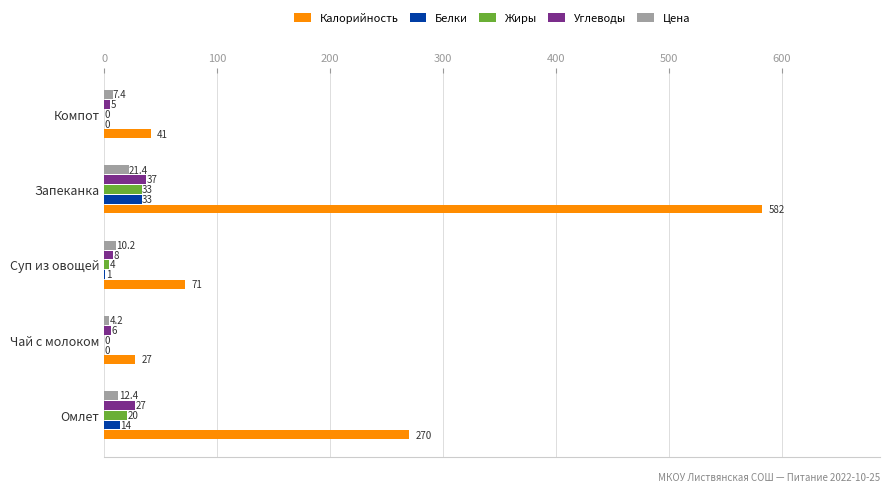

The Жиры series shows 0.0 at Чай с молоком. True or false?

True